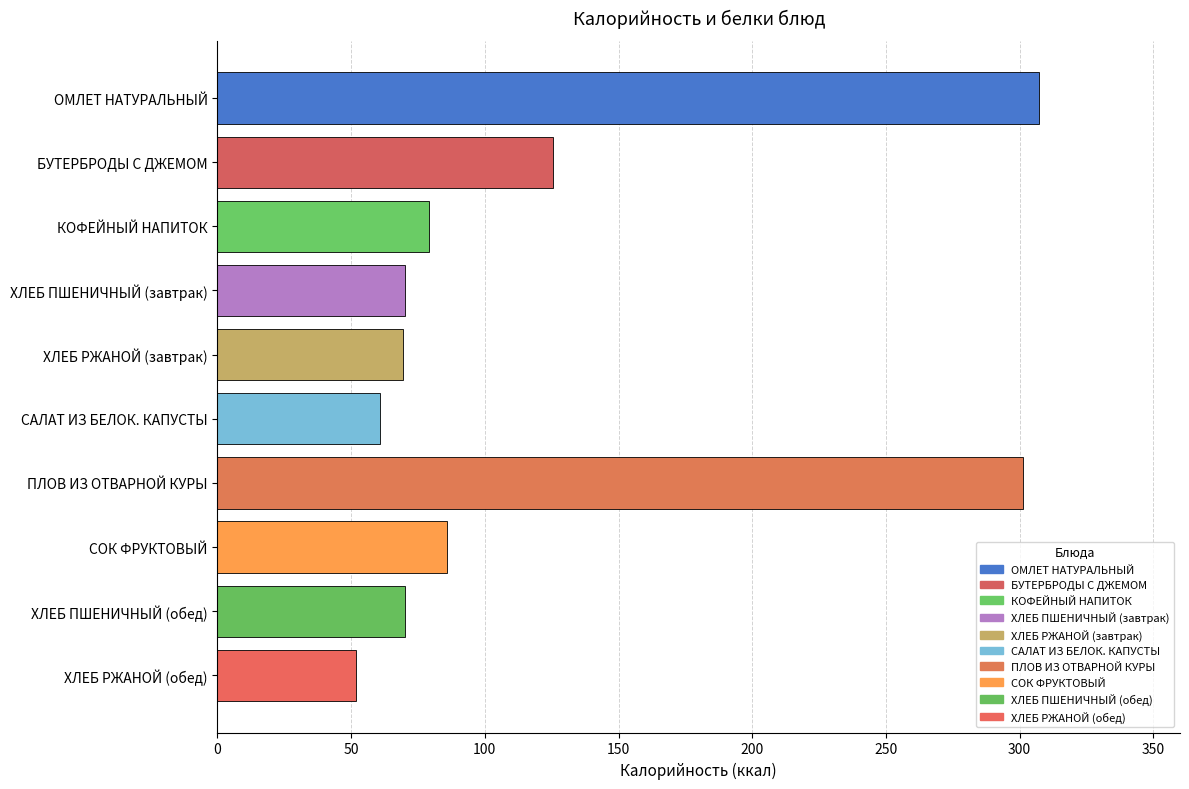

What is the average value?

122.2